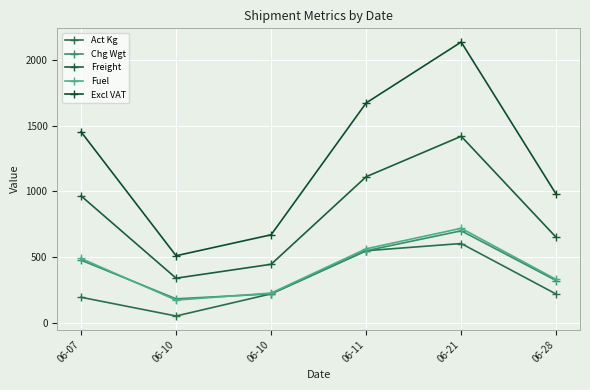

How many data points in Excl VAT are above 1455?

3